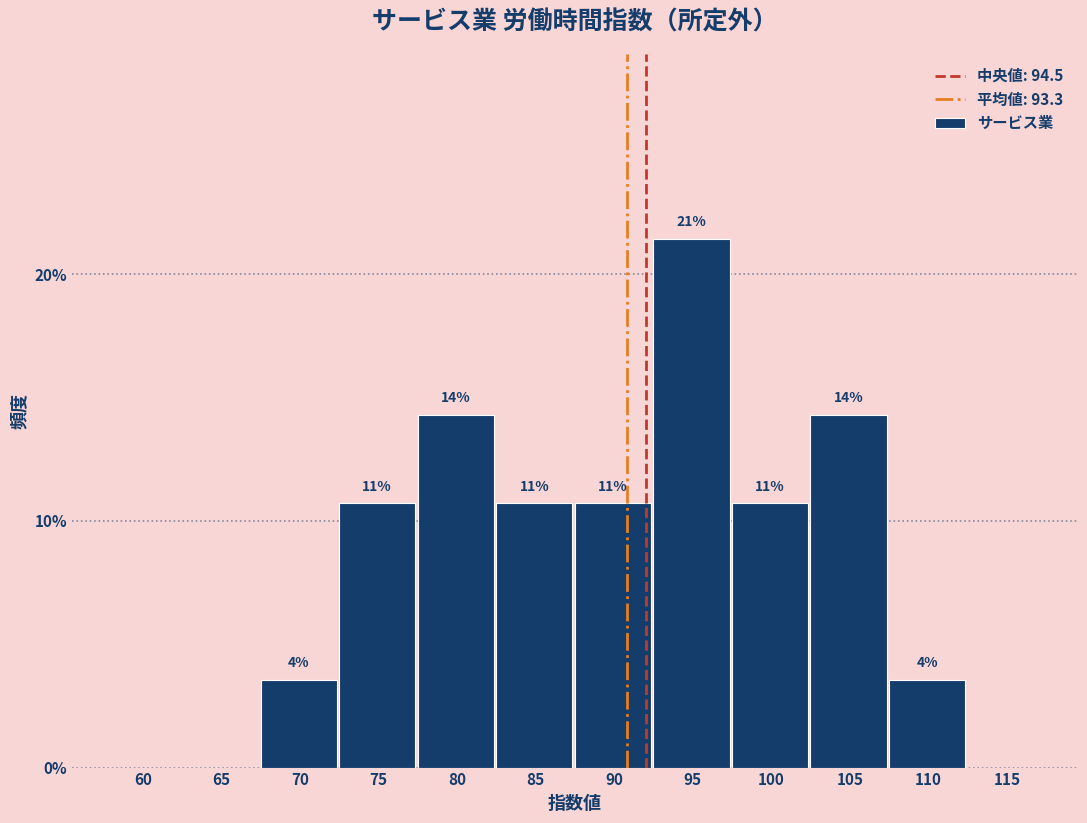

Are the bars horizontal?

No